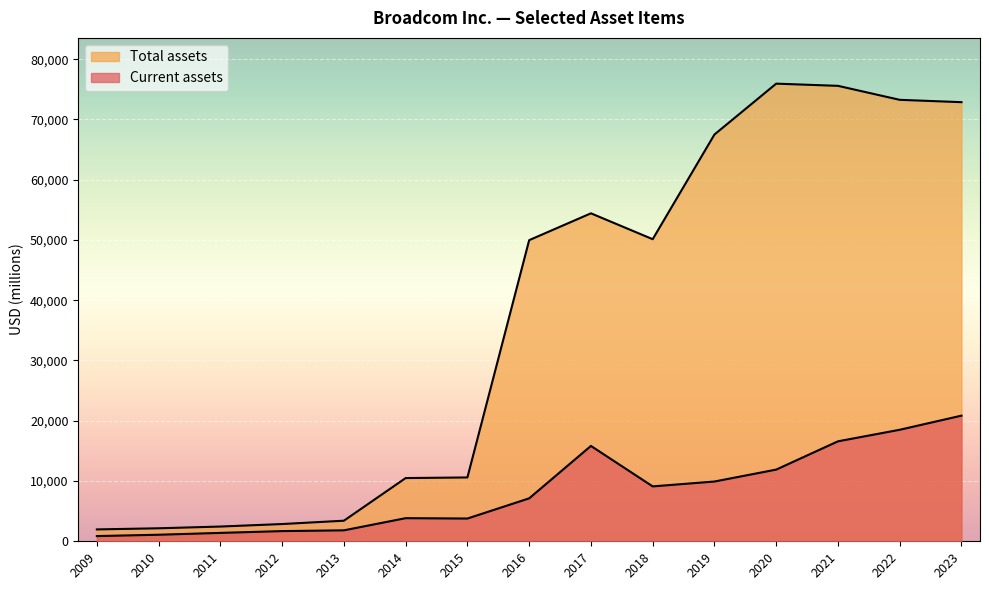

Which series changed the most between 2020 and 2011?

Total assets